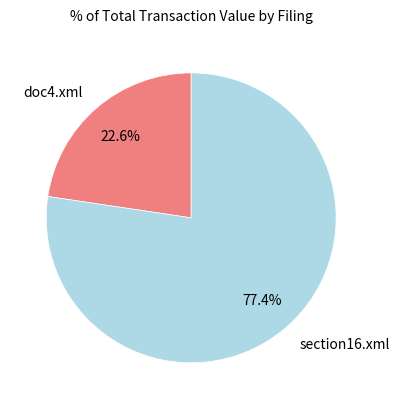

To the nearest percent, what is the combined percentage of section16.xml and doc4.xml?

100%